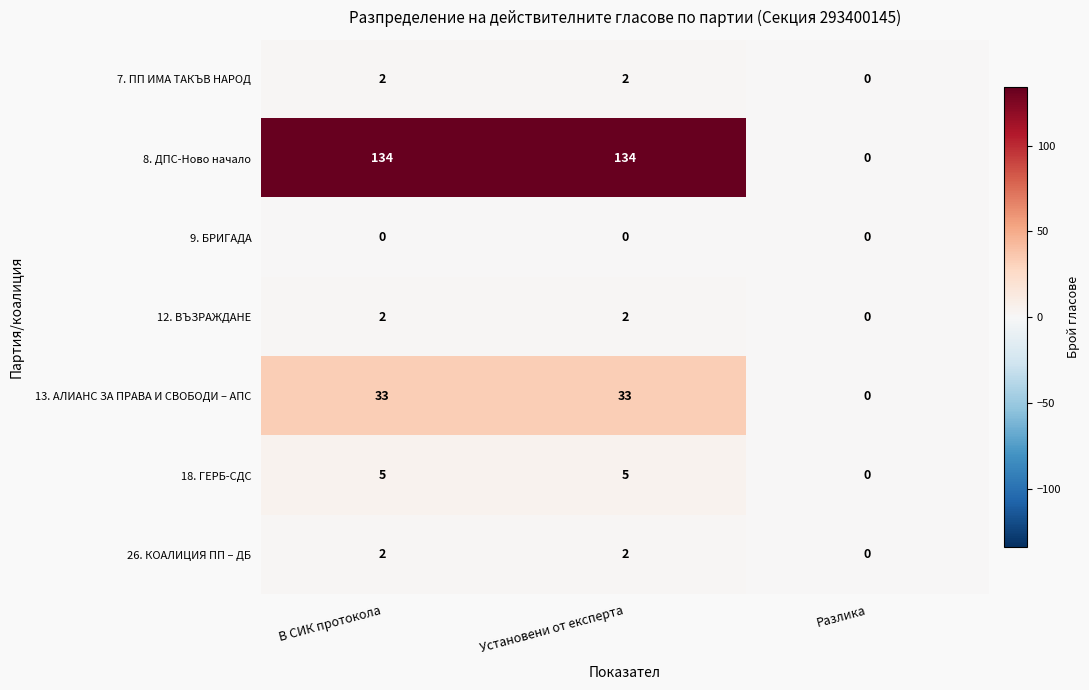

What is the sum of all 12. ВЪЗРАЖДАНЕ values?

4